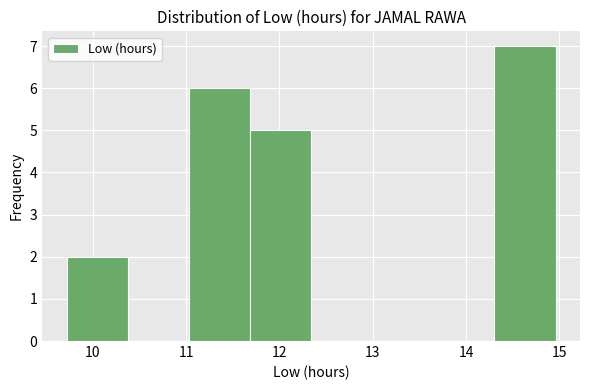

How tall is the bar that spans 14.3 to 15.0 on the x-axis? Neither the bar edges nor the heights are printed on the chart, so give them approximately, as read against the axes.

7